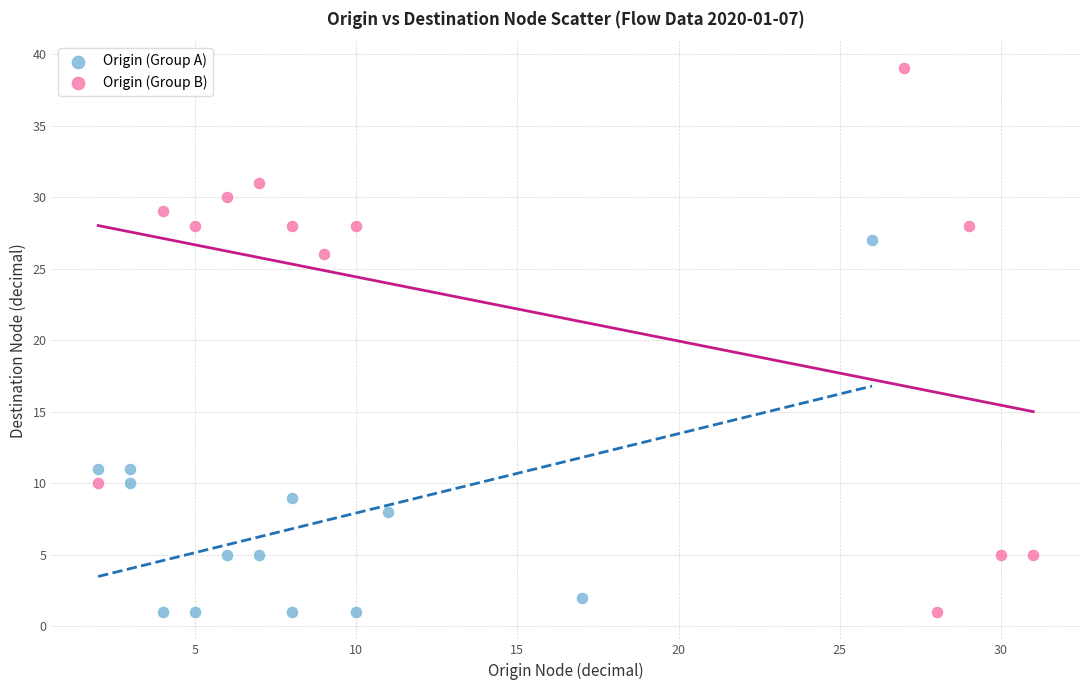

What are all the series names shown in the legend?

Origin (Group A), Origin (Group B)